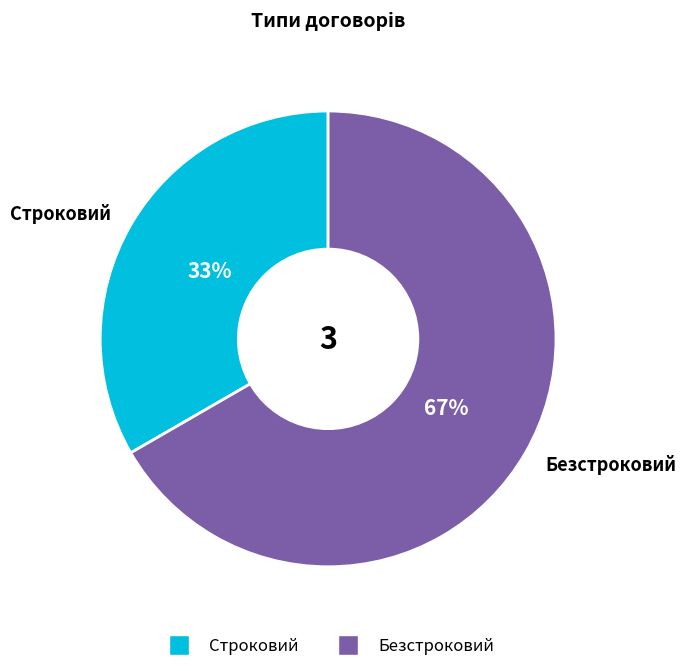

To the nearest percent, what is the average slice percentage?

50%